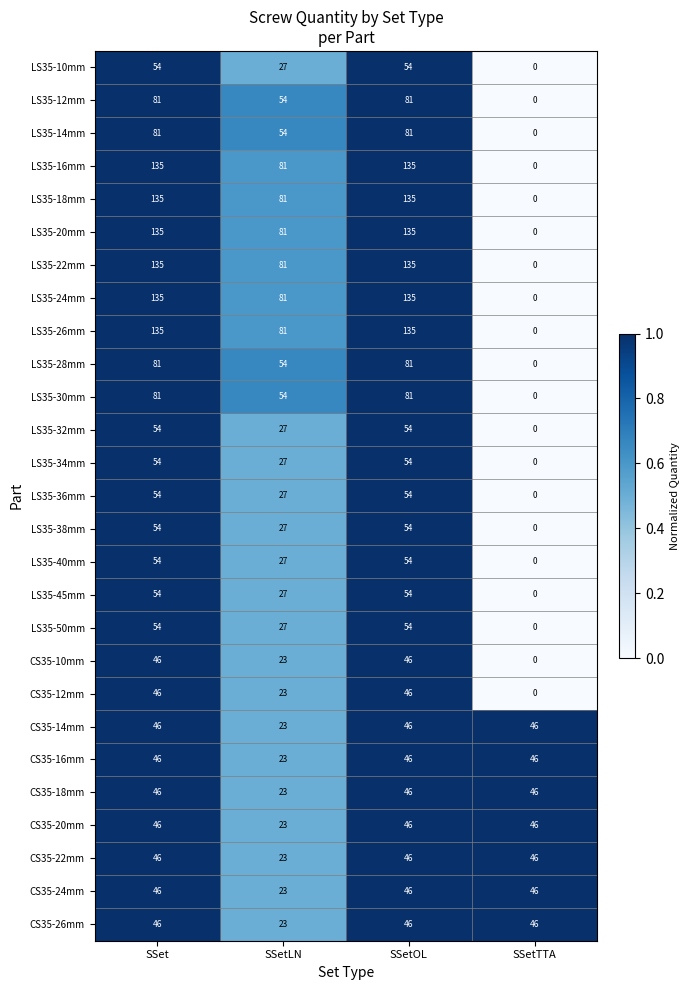

What is the difference between the highest and lowest values at SSetOL?

89